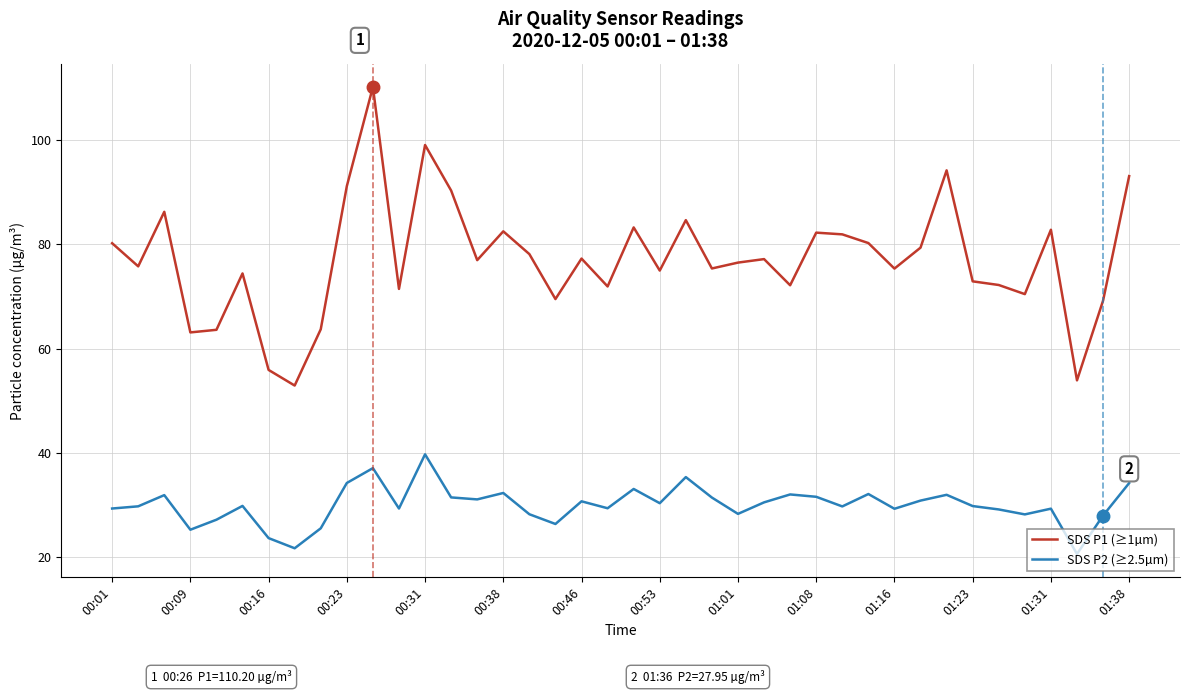

At how many categories does at least one series exceed 71?

31